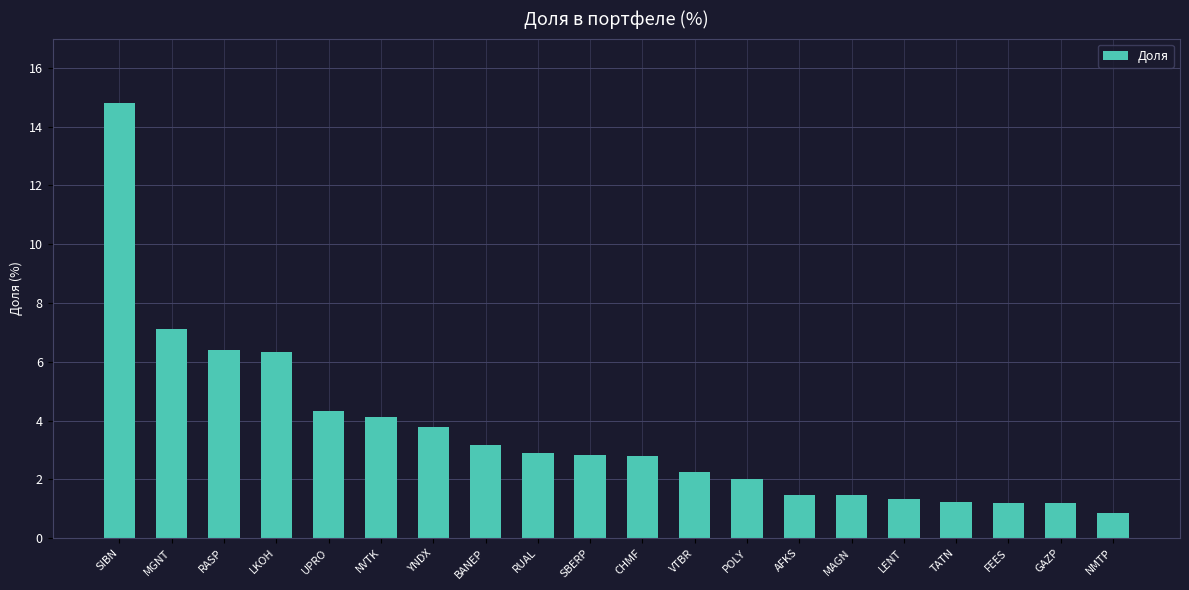

What value does the data have at RASP?

6.4